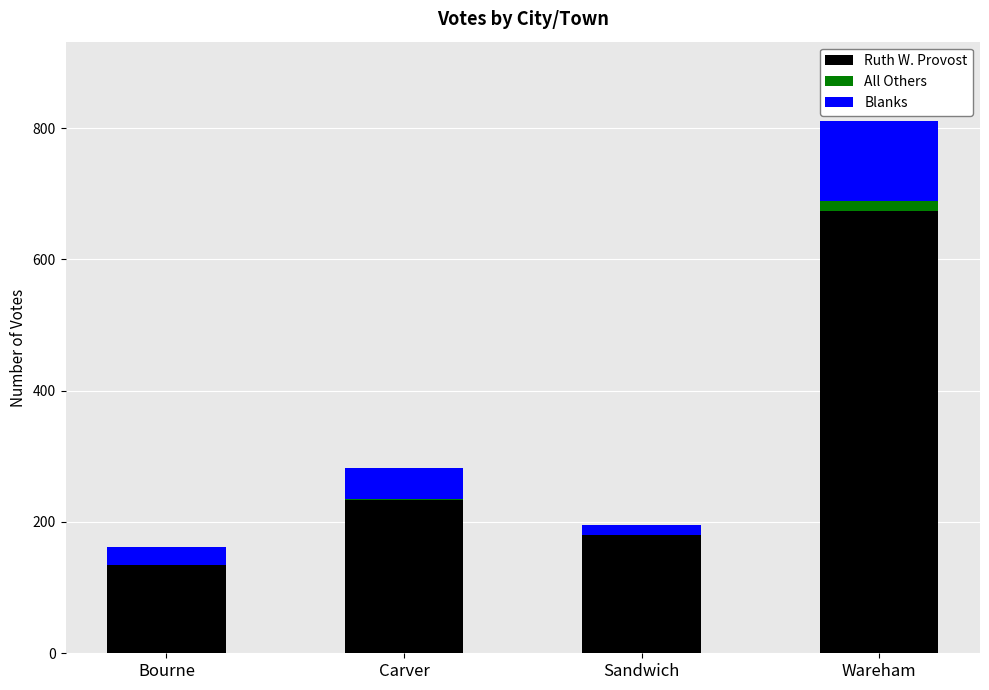

What are all the series names shown in the legend?

Ruth W. Provost, All Others, Blanks